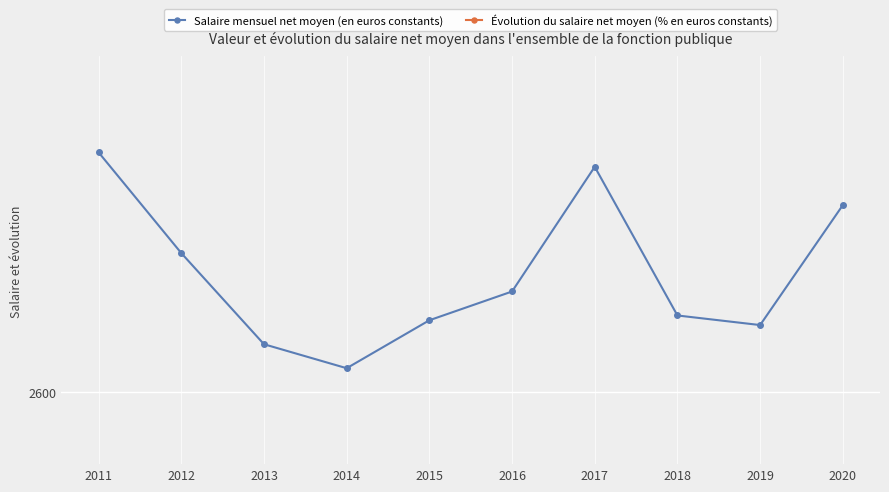

What is the highest value of the Salaire mensuel net moyen (en euros constants) series?

2650.0